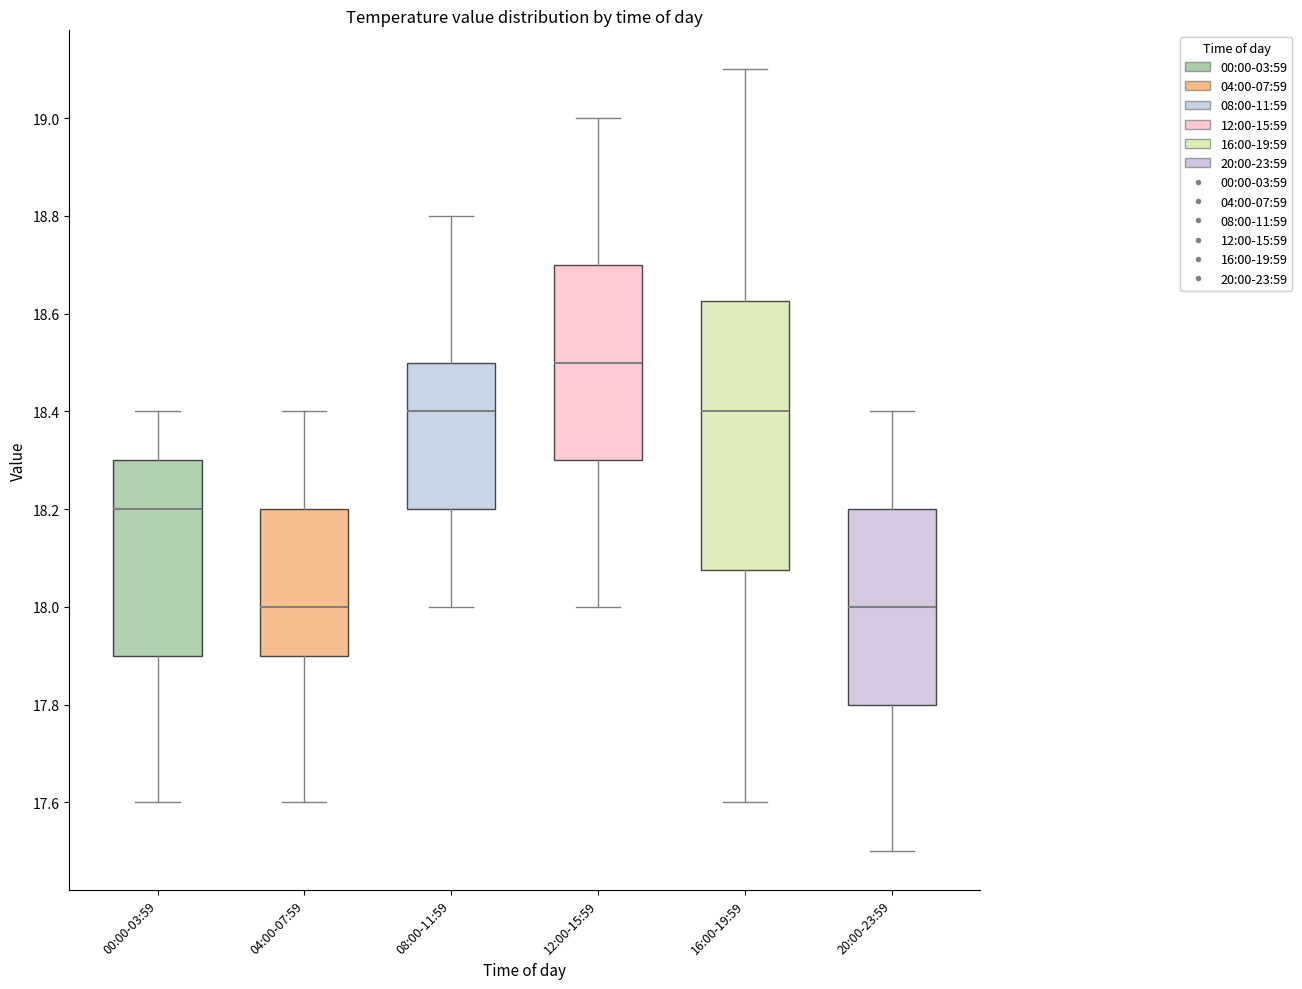

Reading left to right, transcribe this box plot: for each box, give where its median line is, the range the box spans, and where its two whiskers end, as read against the y-axis. The values are not printed on the chart, so give them approximately, as read against the axis.

00:00-03:59: median 18.20, box 17.90 to 18.30, whiskers 17.60 to 18.40
04:00-07:59: median 18.00, box 17.90 to 18.20, whiskers 17.60 to 18.40
08:00-11:59: median 18.40, box 18.20 to 18.50, whiskers 18.00 to 18.80
12:00-15:59: median 18.50, box 18.30 to 18.70, whiskers 18.00 to 19.00
16:00-19:59: median 18.40, box 18.08 to 18.62, whiskers 17.60 to 19.10
20:00-23:59: median 18.00, box 17.80 to 18.20, whiskers 17.50 to 18.40